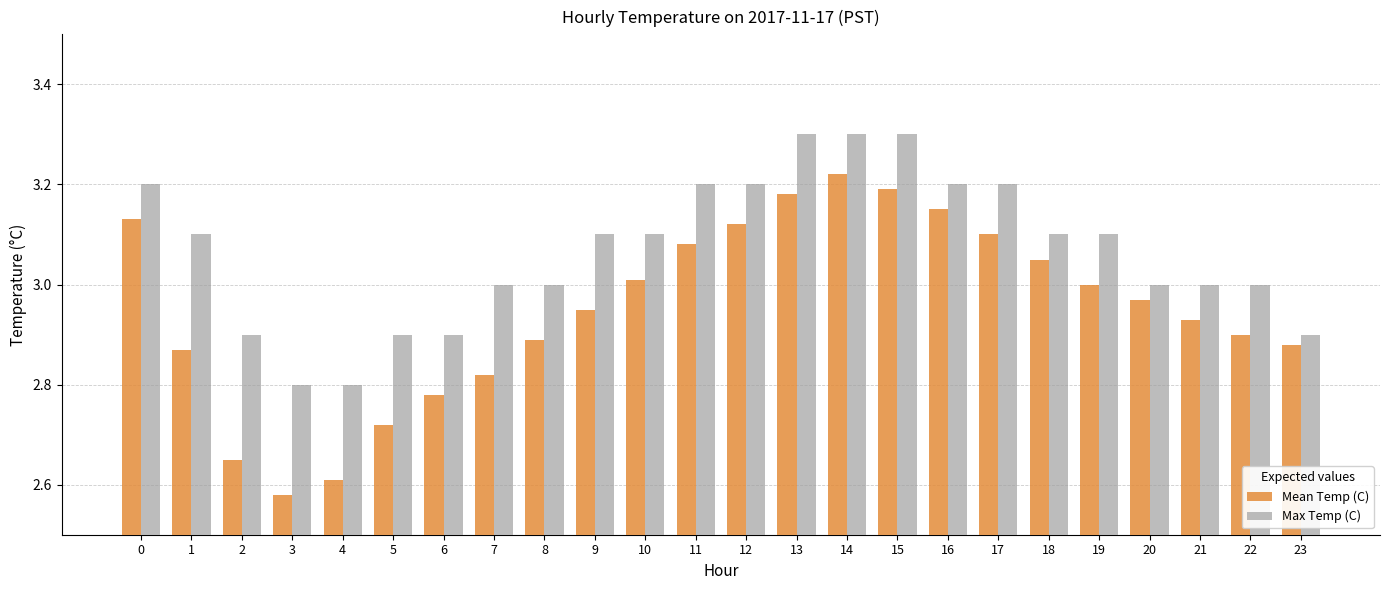

At which label does Mean Temp (C) reach its minimum?

3